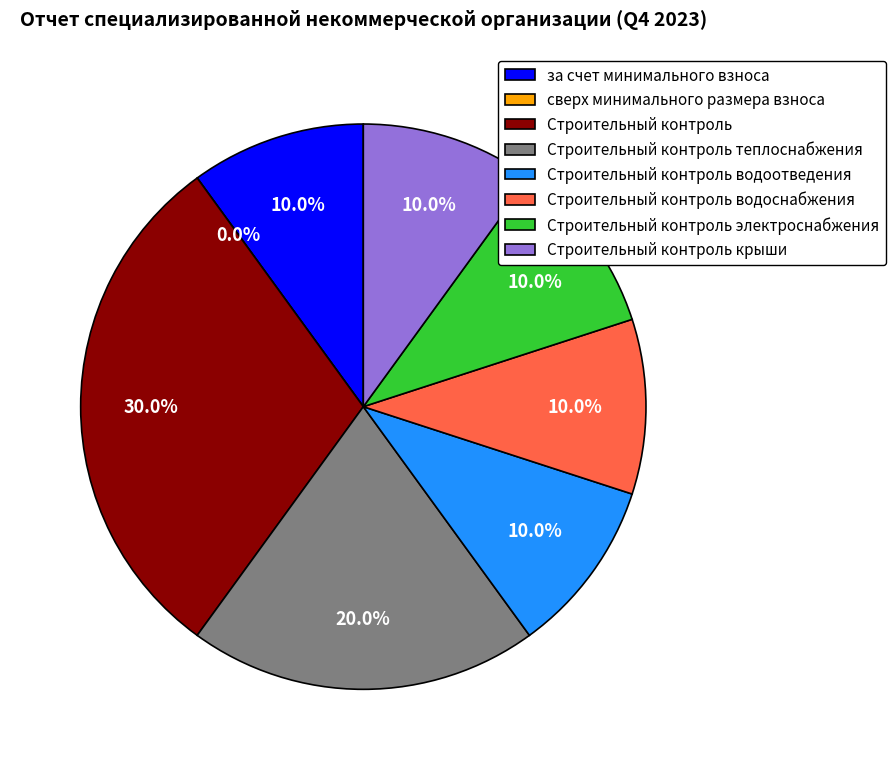

Does any single category account for the majority?

No